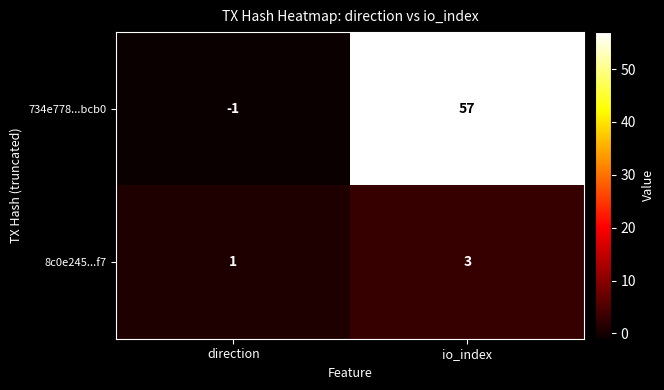

What is the sum of all 734e778...bcb0 values?

56